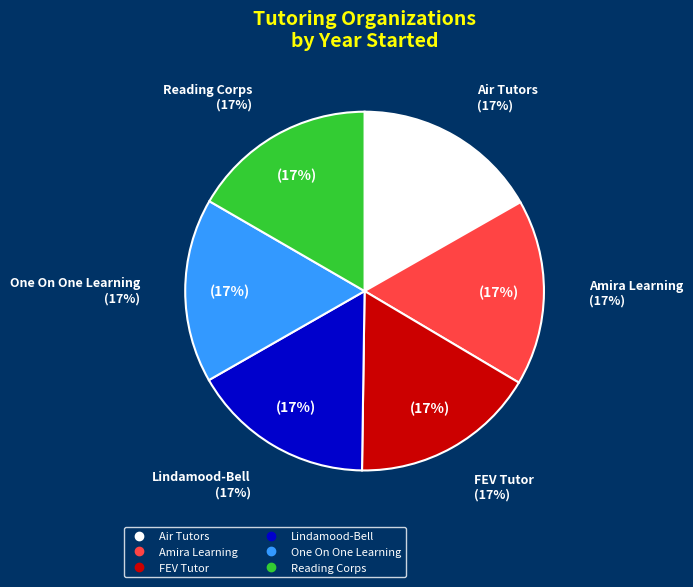

What percentage is NOT represented by Air Tutors?

83.2%